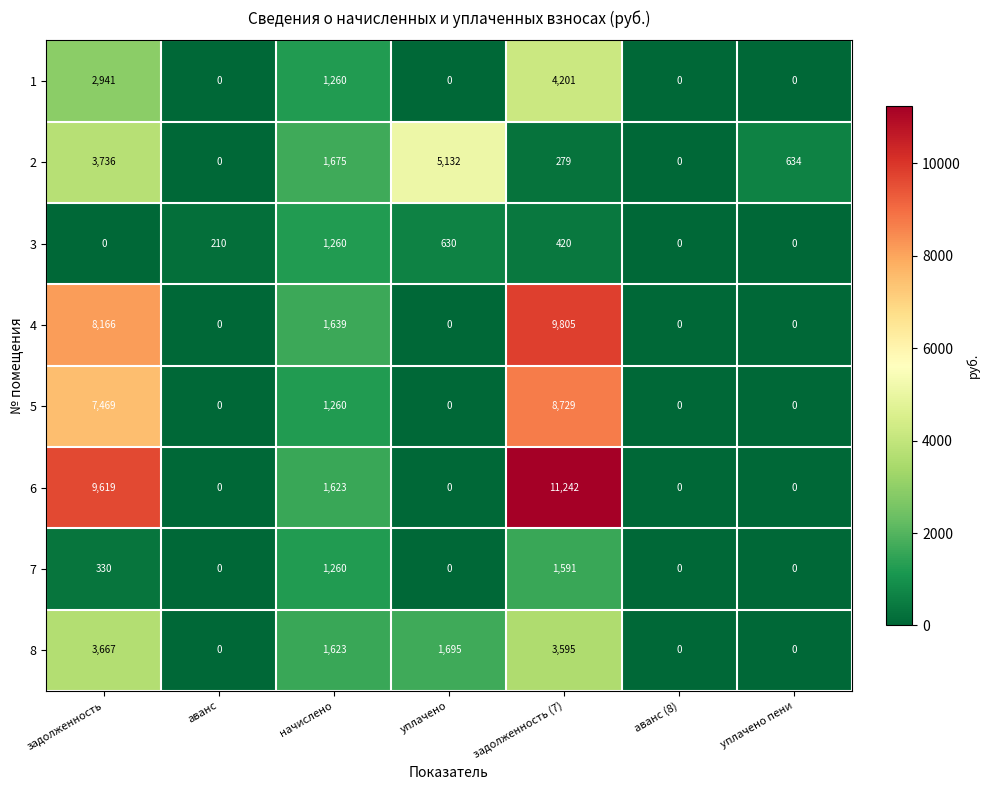

List the series in order of their peak value, highest first.

6, 4, 5, 2, 1, 8, 7, 3